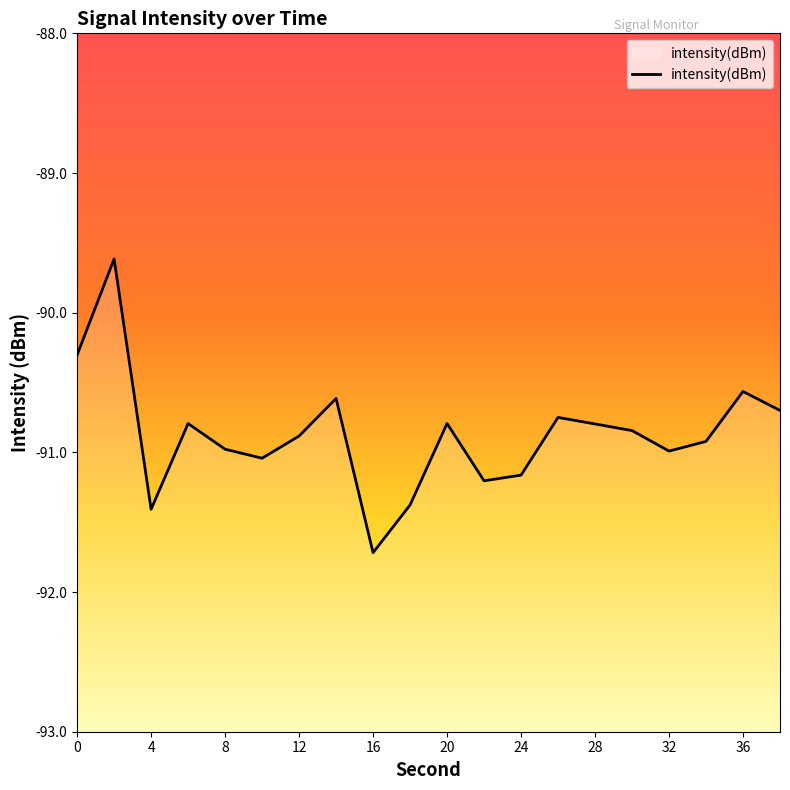

Reading left to right, transcribe all the data shown in this chart.

0=-90.3	2=-89.6	4=-91.4	6=-90.8	8=-91.0	10=-91.0	12=-90.9	14=-90.6	16=-91.7	18=-91.4	20=-90.8	22=-91.2	24=-91.2	26=-90.7	28=-90.8	30=-90.8	32=-91.0	34=-90.9	36=-90.6	38=-90.7